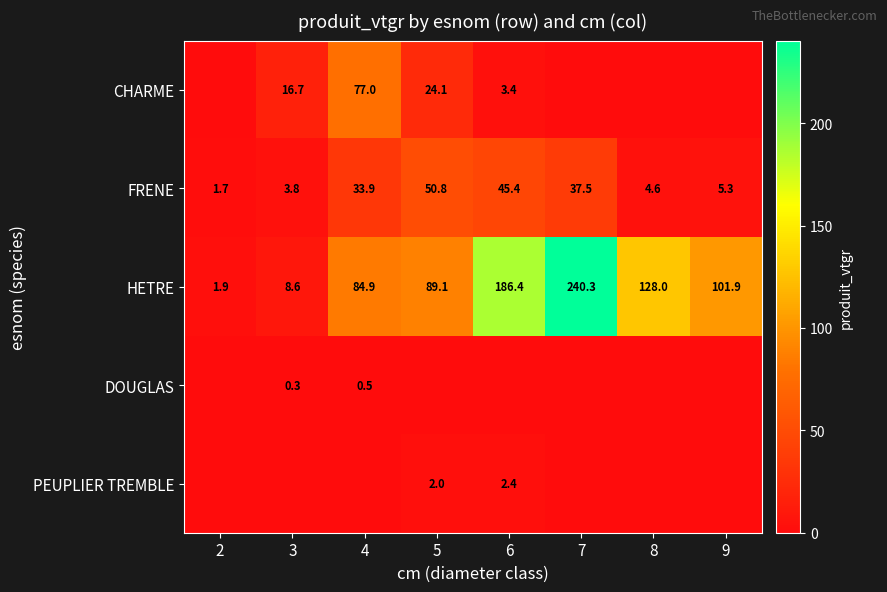

At which label does HETRE first exceed 101?

6